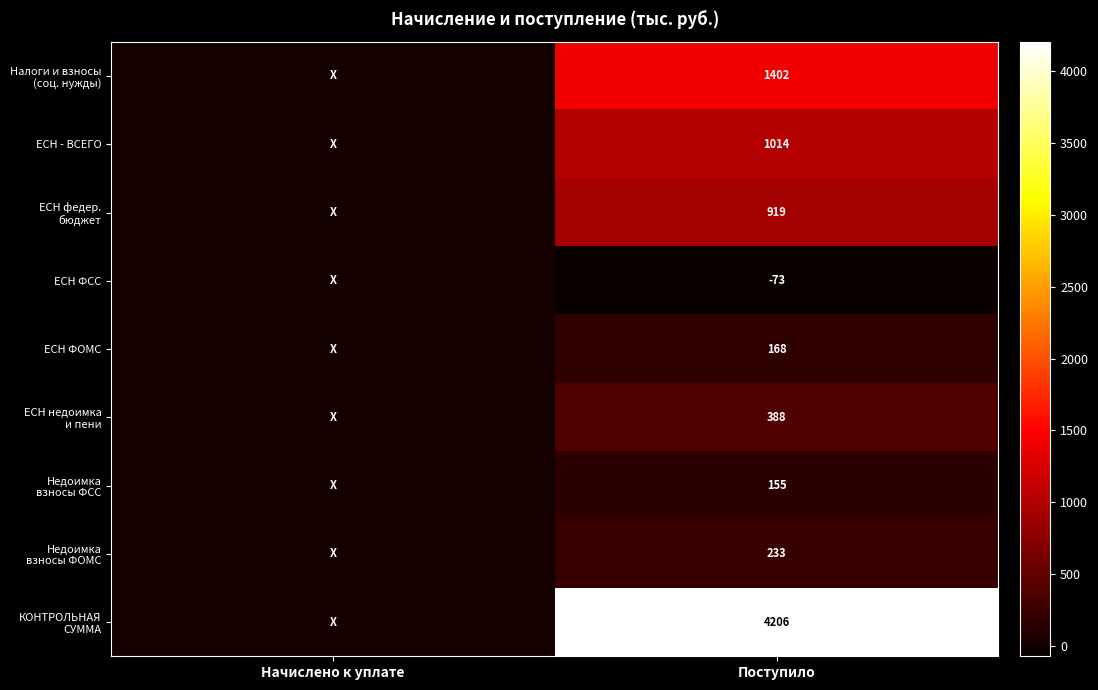

What is the minimum value shown in the chart?

-73